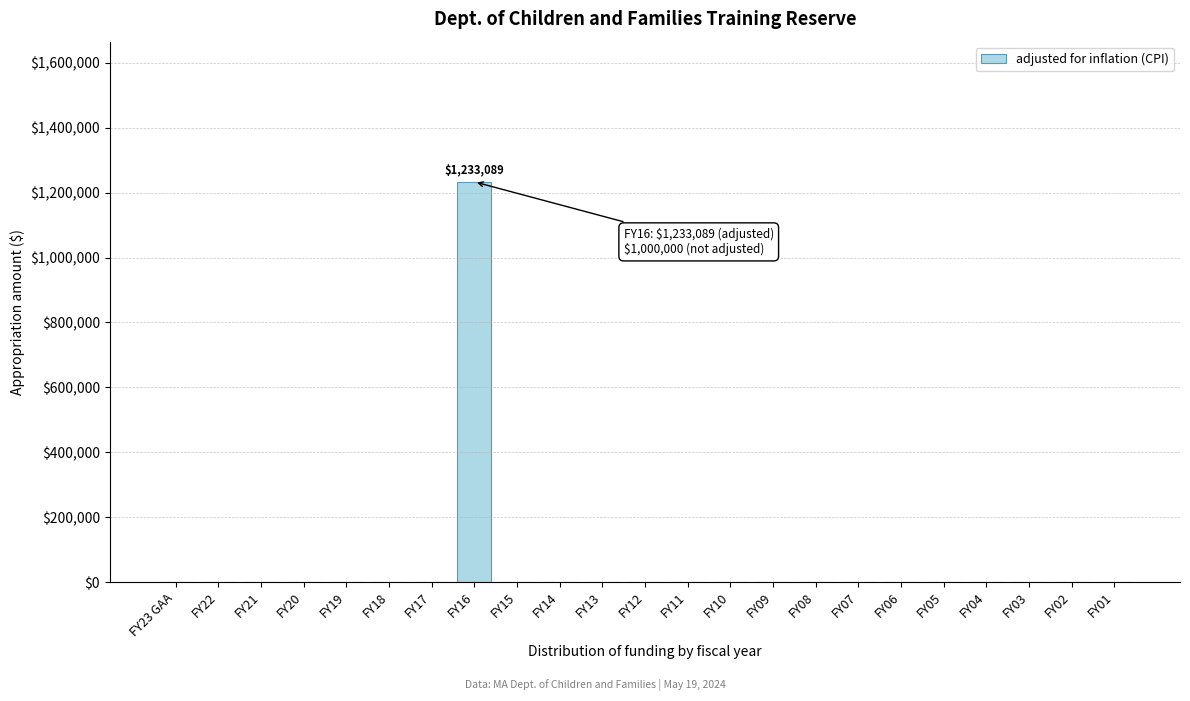

Reading left to right, extract all data points from this chart.

FY23 GAA=0	FY22=0	FY21=0	FY20=0	FY19=0	FY18=0	FY17=0	FY16=1233089	FY15=0	FY14=0	FY13=0	FY12=0	FY11=0	FY10=0	FY09=0	FY08=0	FY07=0	FY06=0	FY05=0	FY04=0	FY03=0	FY02=0	FY01=0